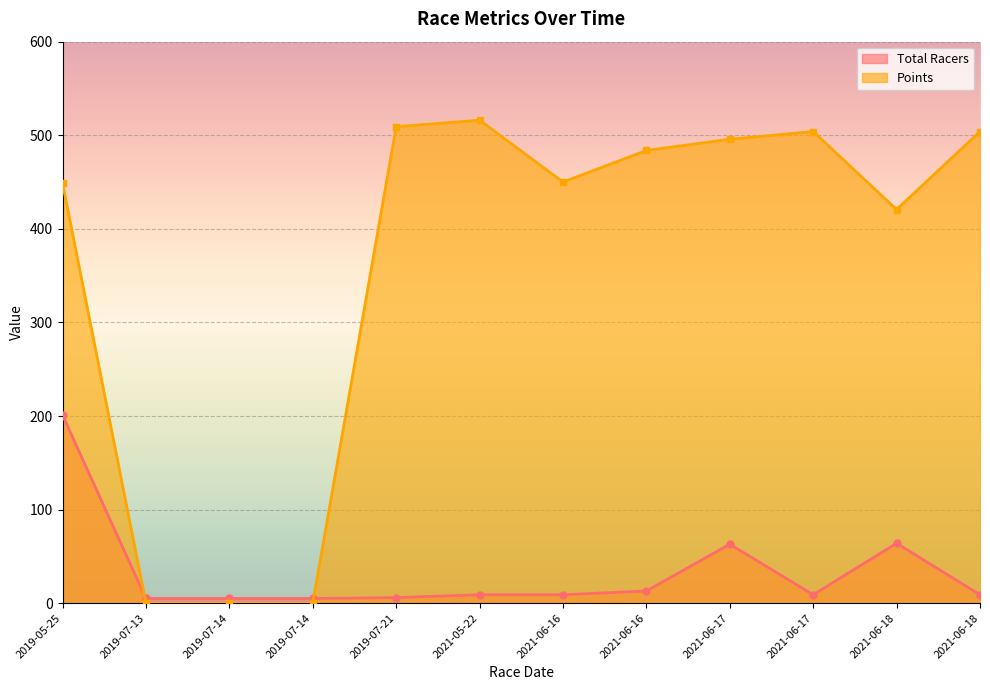

Reading right to left, what are all the values shown in this chart?

Total Racers: 2021-06-18=9.0	2021-06-18=64.0	2021-06-17=9.0	2021-06-17=63.0	2021-06-16=13.0	2021-06-16=9.0	2021-05-22=9.0	2019-07-21=6.0	2019-07-14=5.0	2019-07-14=5.0	2019-07-13=5.0	2019-05-25=201.0
Points: 2021-06-18=504.0	2021-06-18=420.6	2021-06-17=504.0	2021-06-17=495.7	2021-06-16=483.8	2021-06-16=450.0	2021-05-22=516.1	2019-07-21=509.2	2019-07-14=0.0	2019-07-14=0.0	2019-07-13=0.0	2019-05-25=448.8